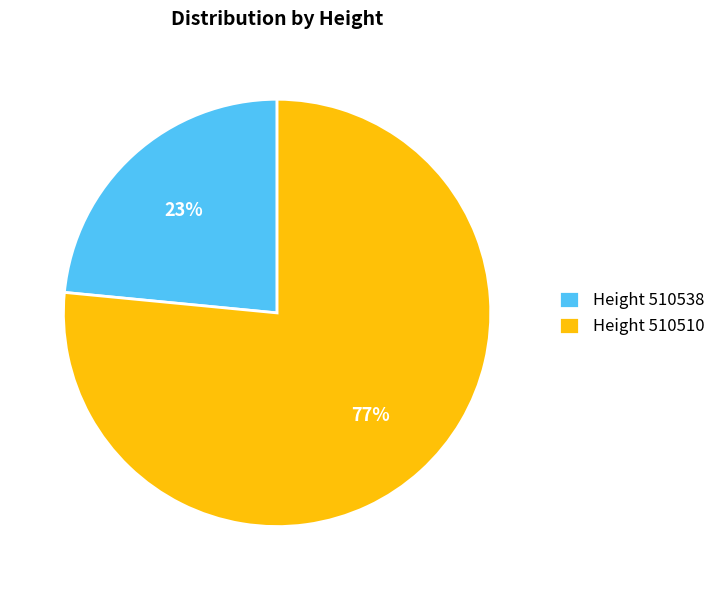

Rank the categories by value from highest to lowest.

Height 510510, Height 510538